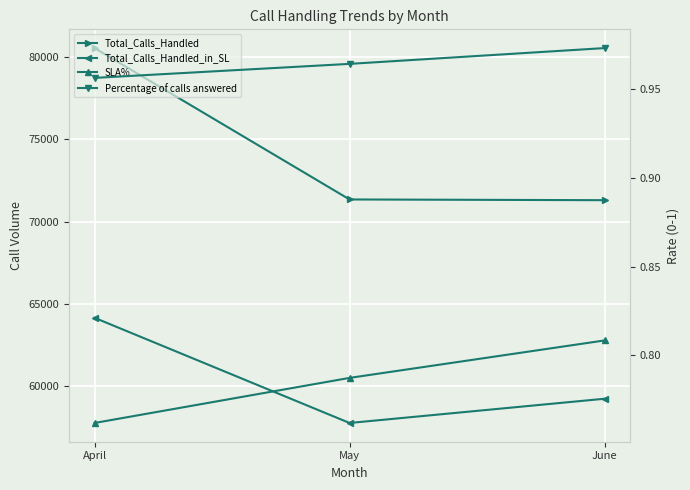

How many data points does each series have?

3